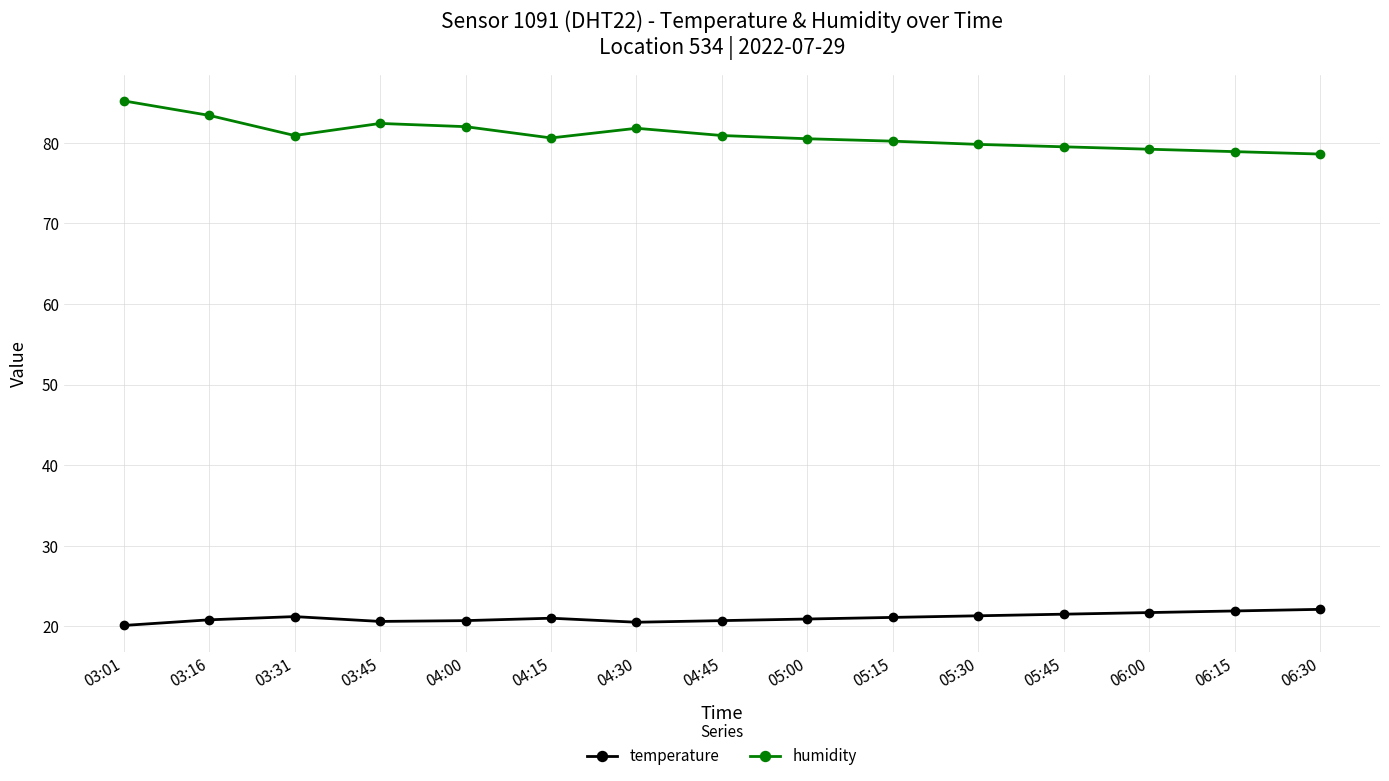

What is the average value of the humidity series?

80.9